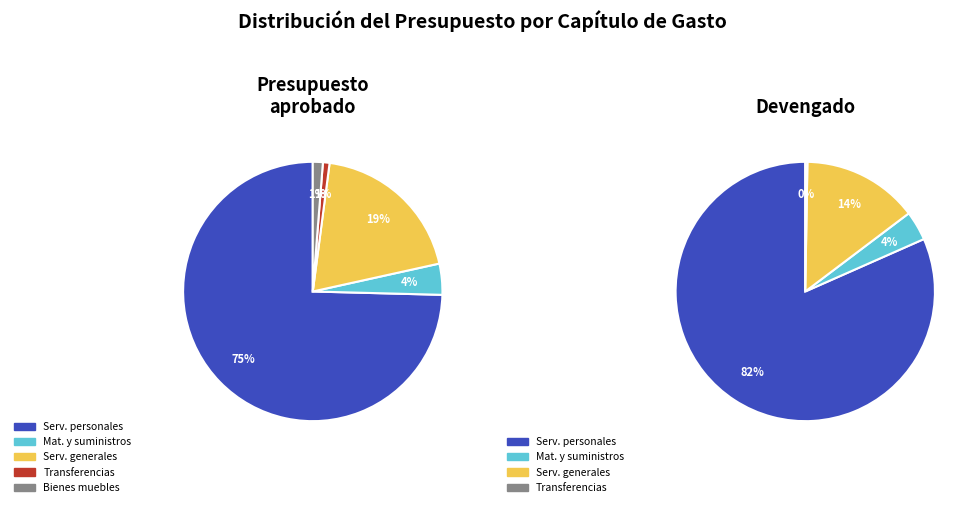

Which slice is the smallest?

Transferencias, asignaciones, subsidios